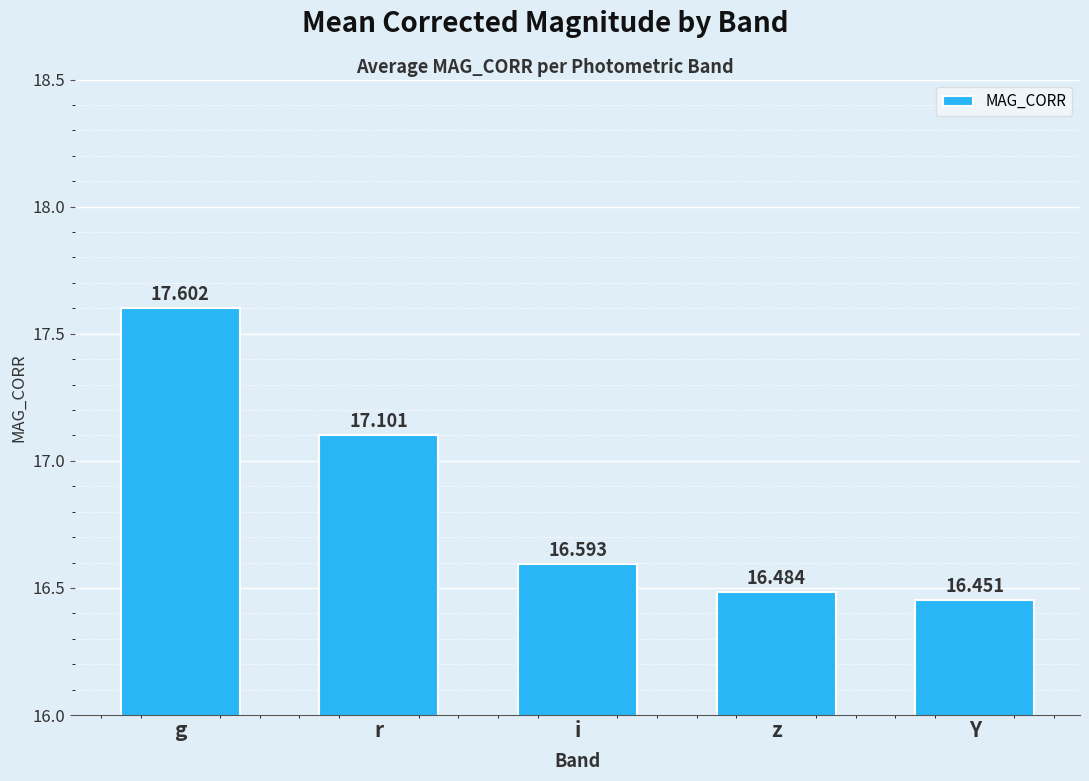

List the labels in order of value, largest first.

g, r, i, z, Y